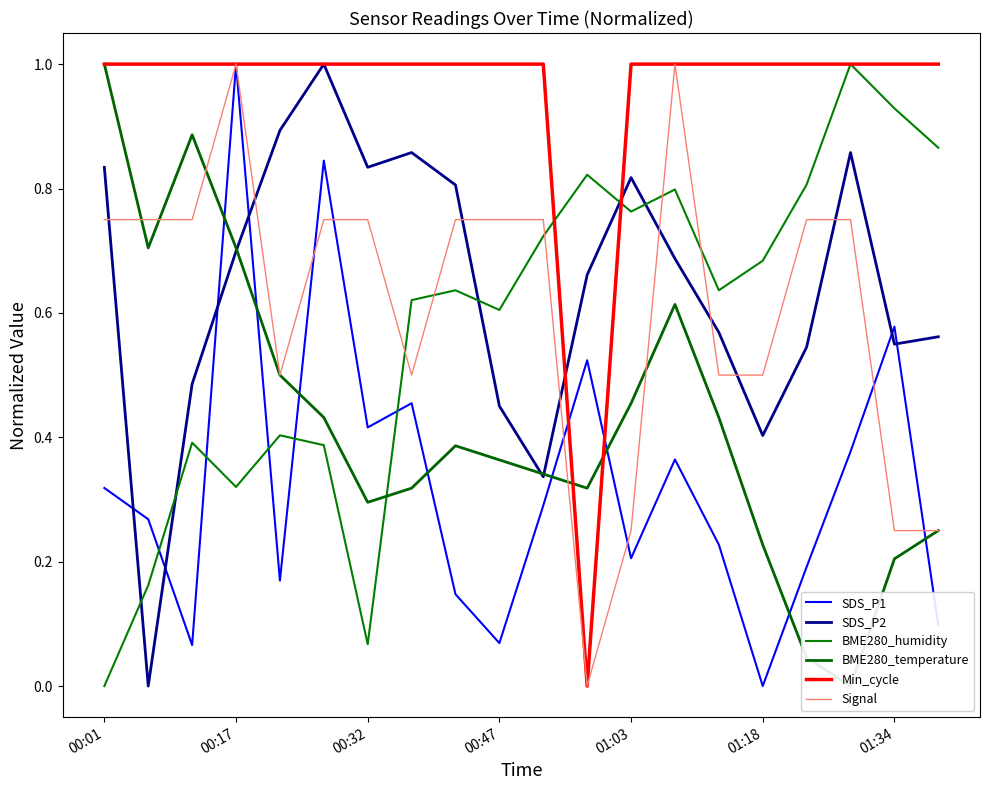

Which series has the largest range (max minus min)?

SDS_P1